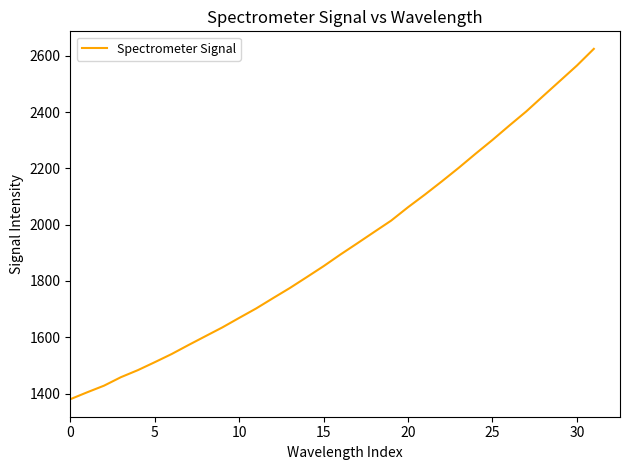

Reading right to left, what are all the values shown in this chart?

2624.4	2565.1	2510.9	2456.7	2402.1	2352.0	2300.8	2251.9	2201.7	2153.6	2106.8	2061.8	2014.2	1974.1	1933.7	1893.9	1852.4	1813.3	1774.7	1738.6	1701.9	1668.5	1634.6	1603.5	1572.2	1540.1	1511.1	1482.9	1458.0	1427.9	1404.3	1379.8